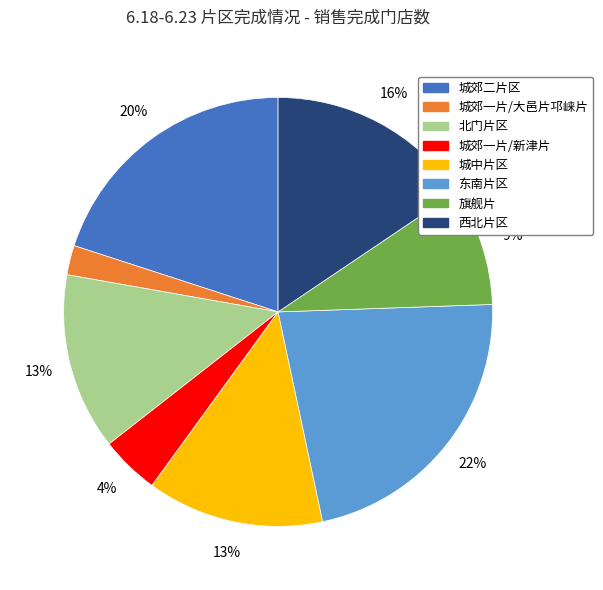

Is there a majority slice in this chart?

No